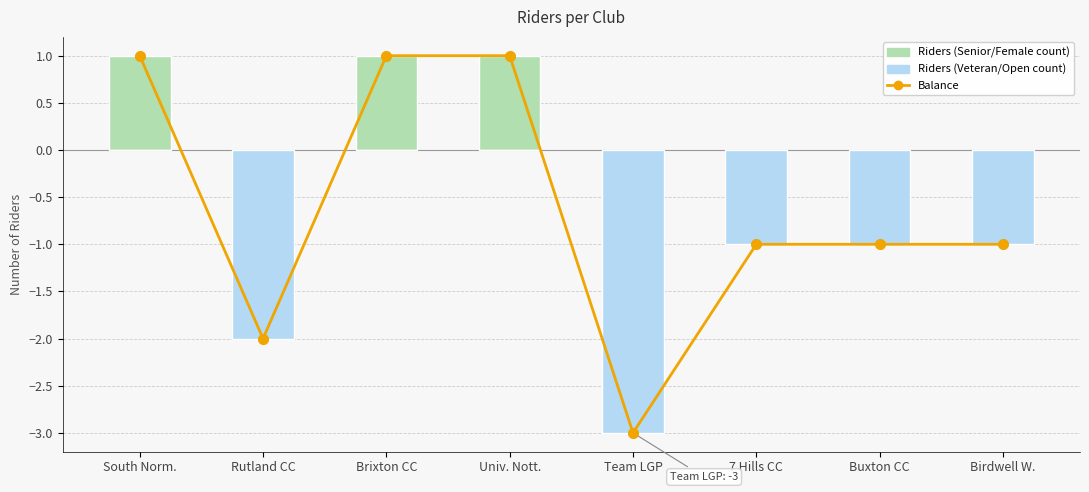

At Team LGP, list the series in order from largest to smallest.

Buy (Female/Open classification), Balance (sell - buy), Sell (count per club)